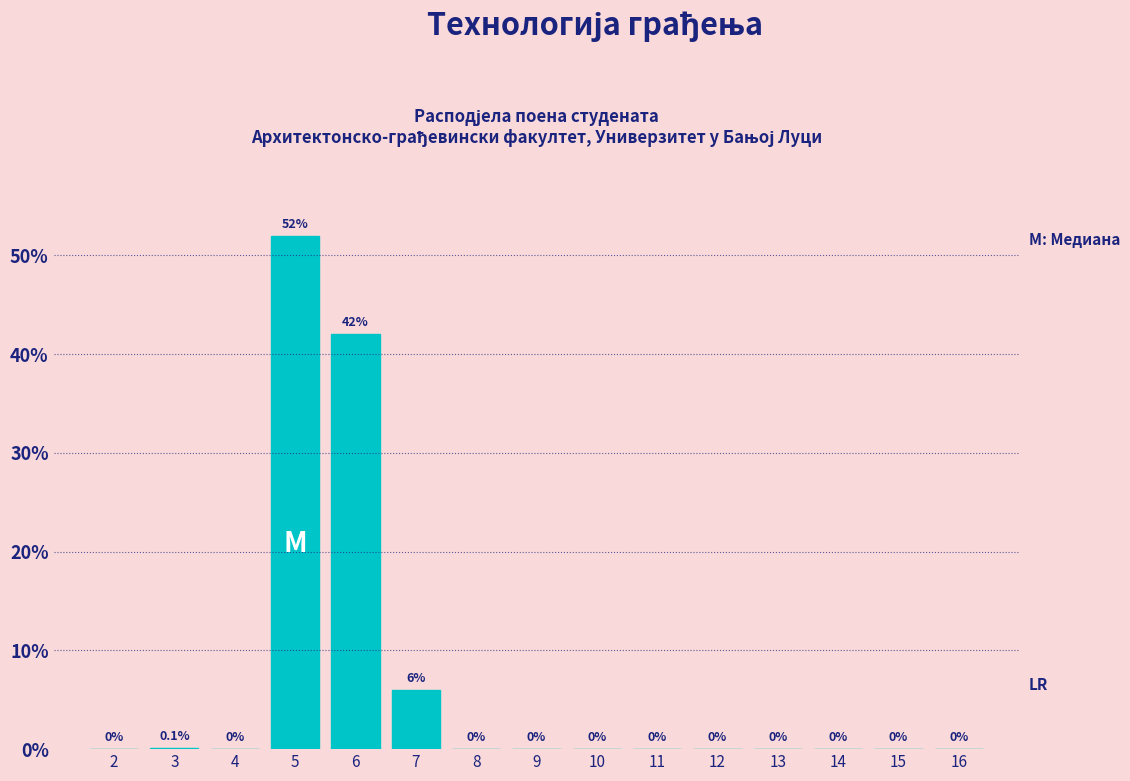

Reading left to right, what are all the values shown in this chart?

2=0.0	3=0.1	4=0.0	5=52.0	6=42.0	7=6.0	8=0.0	9=0.0	10=0.0	11=0.0	12=0.0	13=0.0	14=0.0	15=0.0	16=0.0